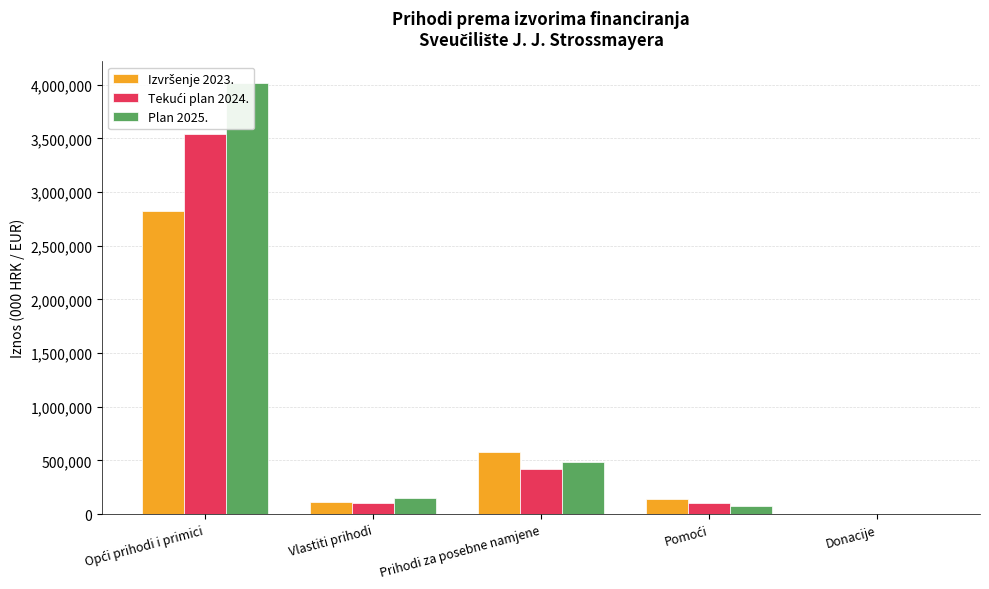

Which series has the largest range (max minus min)?

Plan 2025.